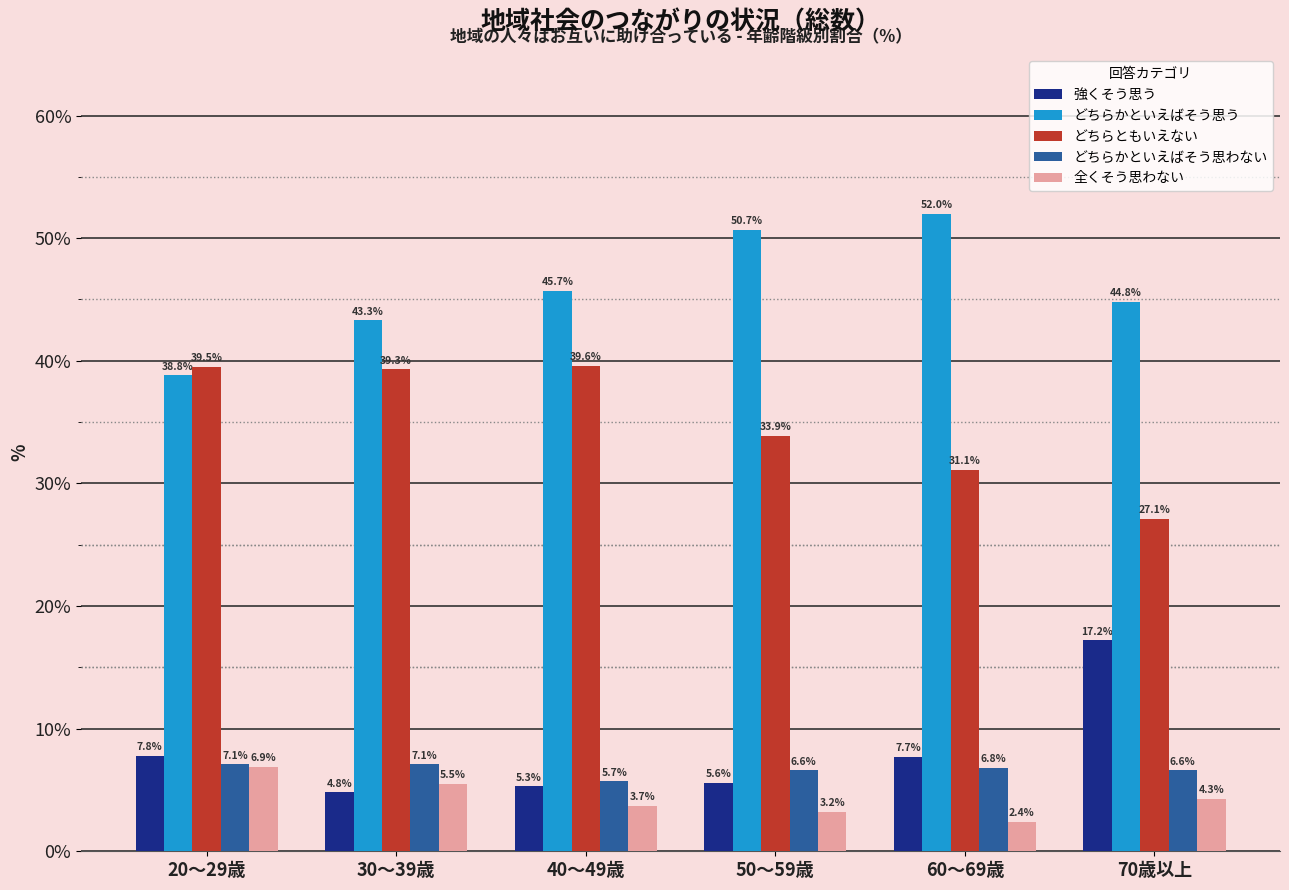

What is the label of the 2nd bar from the right?

60～69歳